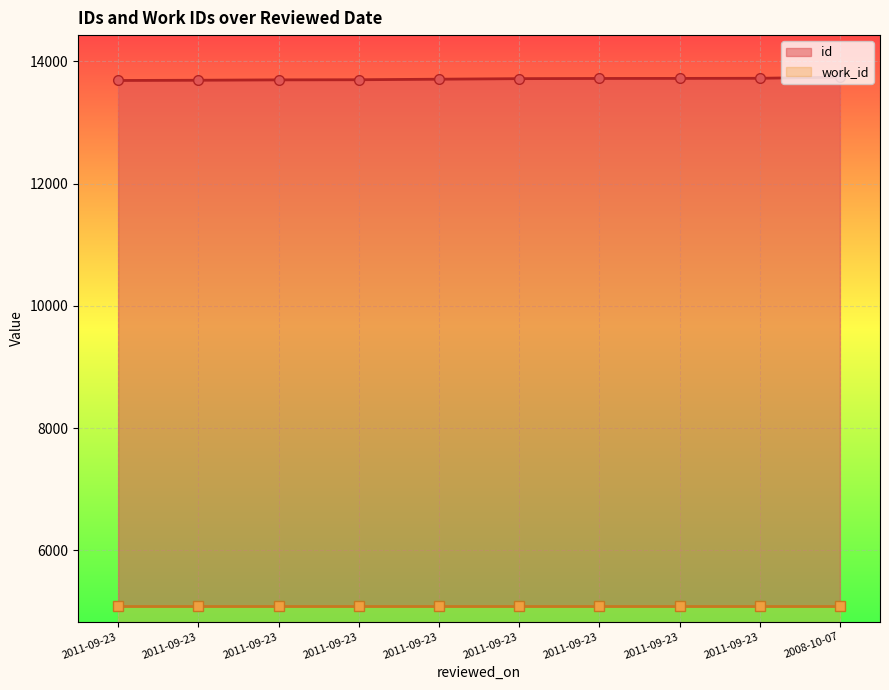

What is the difference between the highest and lowest values at 2011-09-23?

8601